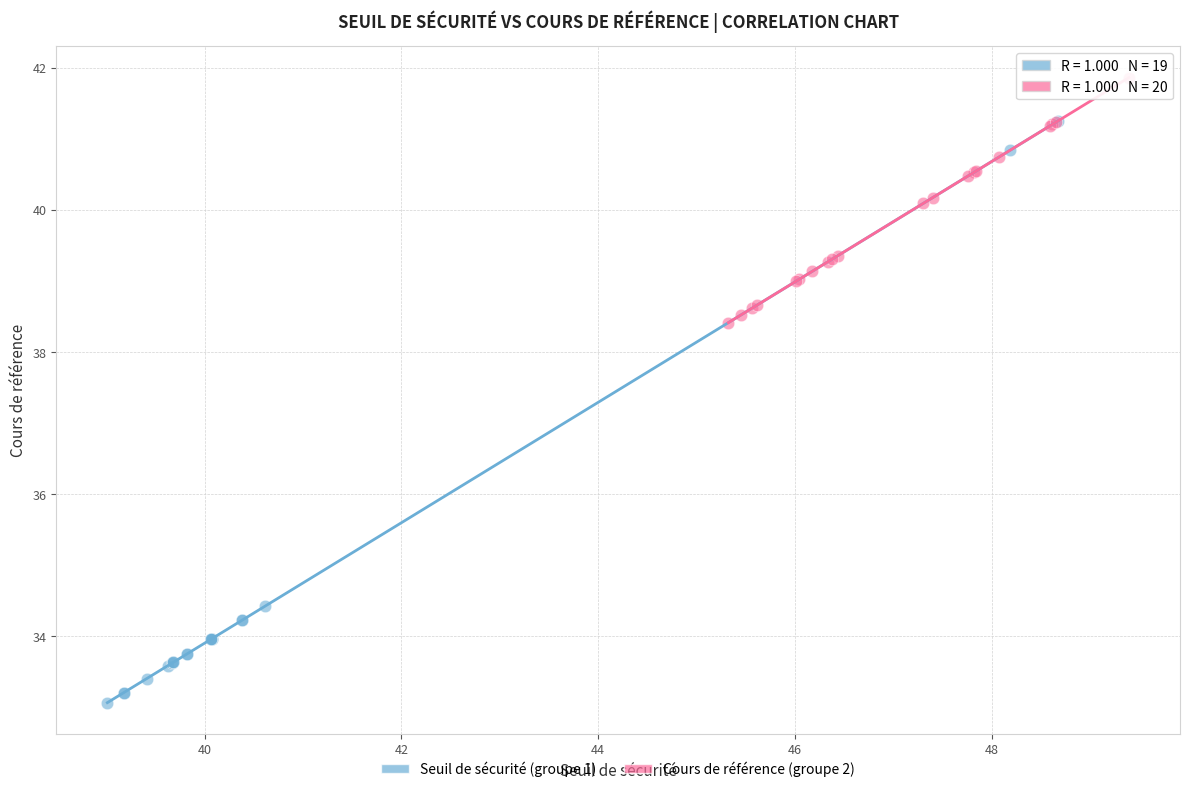

Which series reaches the maximum Y coordinate?

Cours de référence (groupe 2)